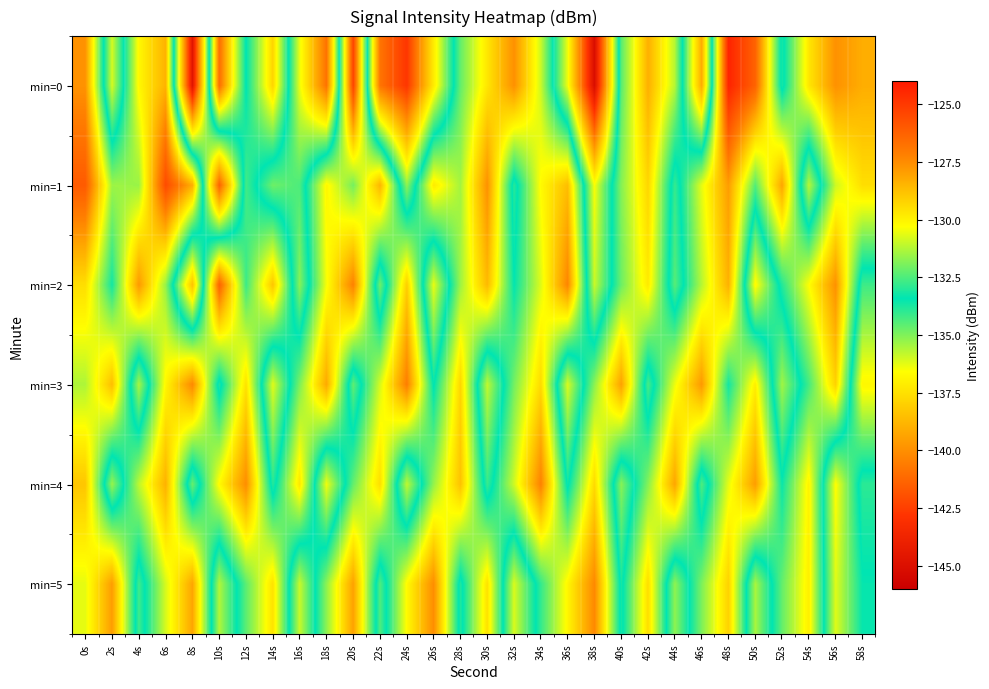

At how many categories does at least one series exceed -143?

30